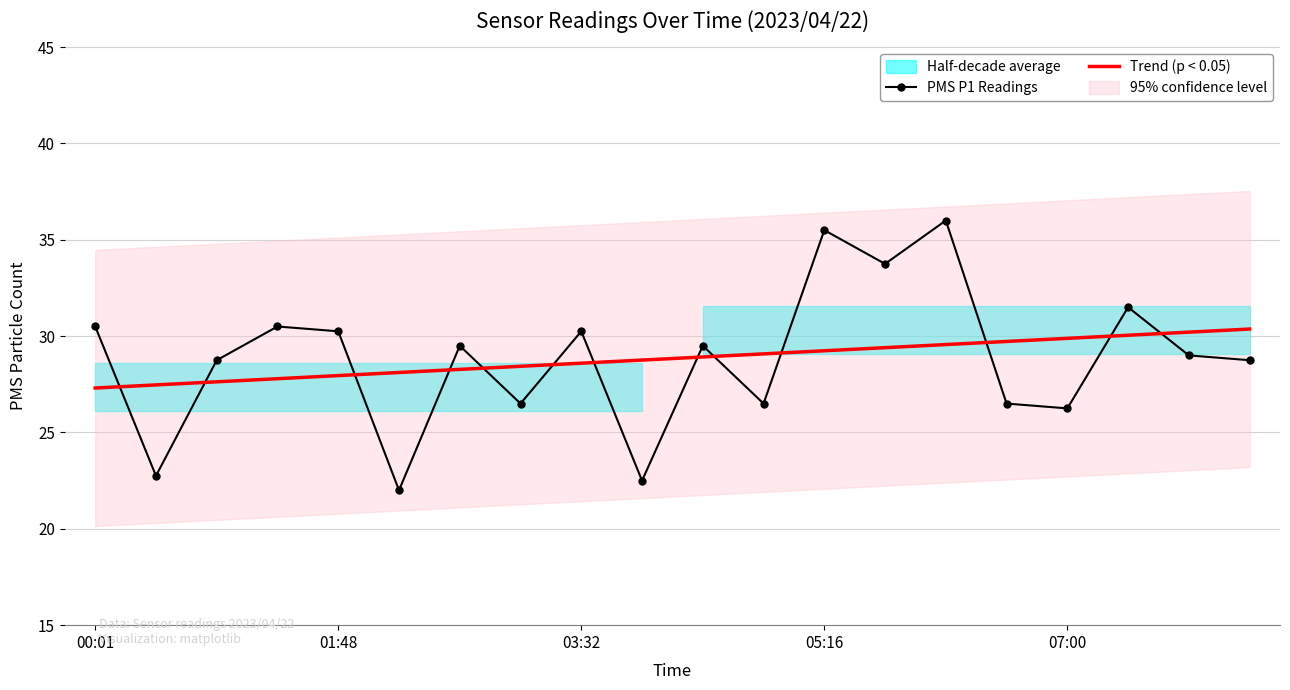

True or false: PMS P1 Readings has more than 2 interior local peaks.

True